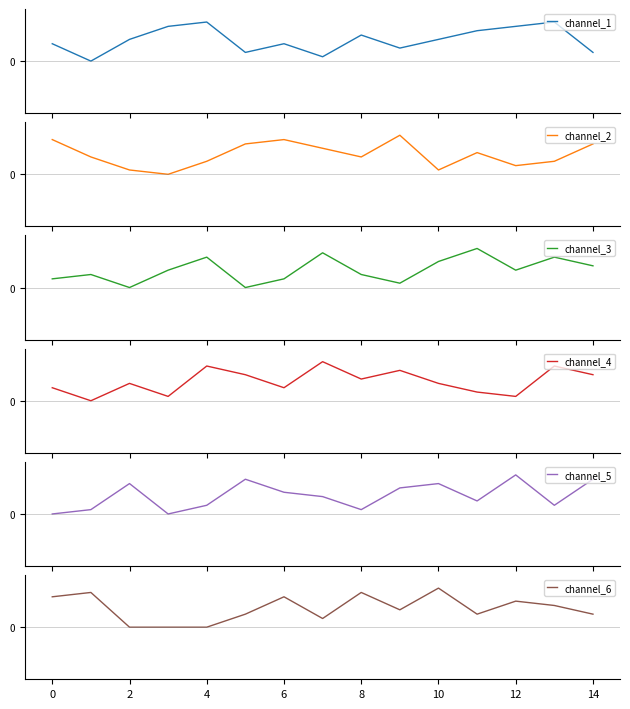

How many intersections are there between channel_6 and channel_1?

4